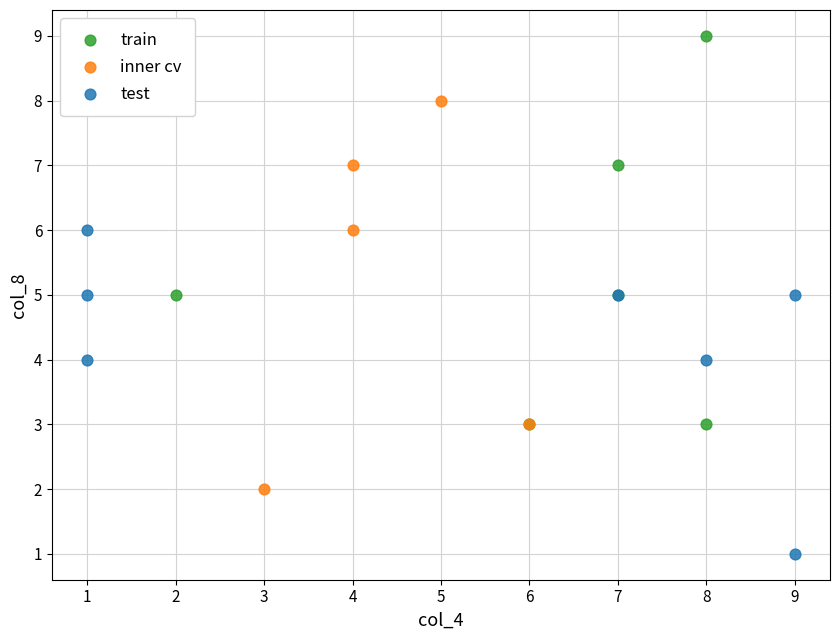

Which series reaches the minimum Y coordinate?

test